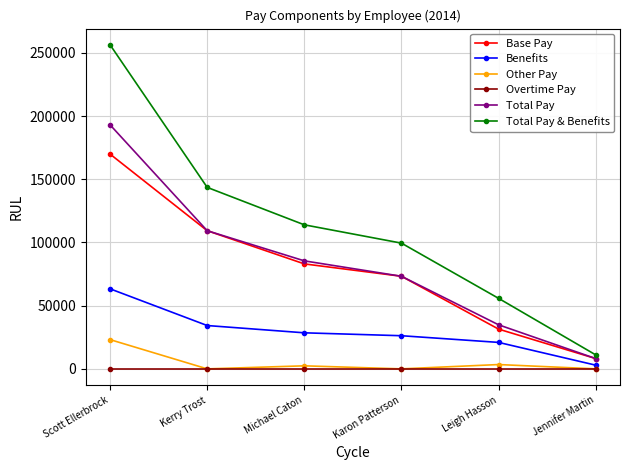

What is the difference between the highest and lowest values at Leigh Hasson?

55786